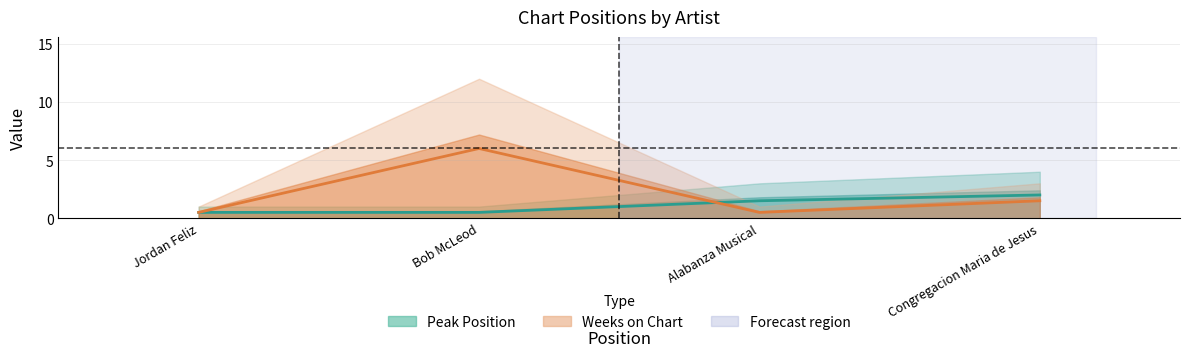

How many lines are shown in the chart?

2